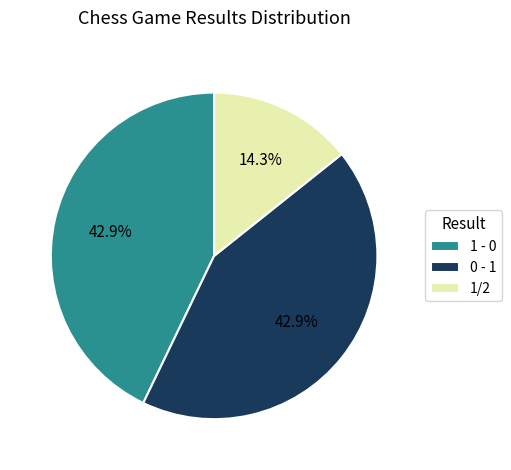

Is it true that 1/2 is 26% of the pie?

False